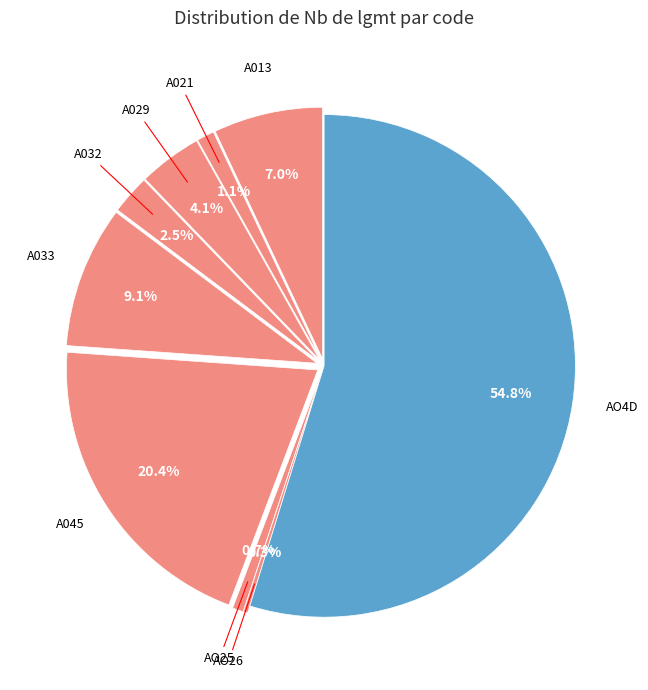

The A029 slice represents 4% of the pie. True or false?

True